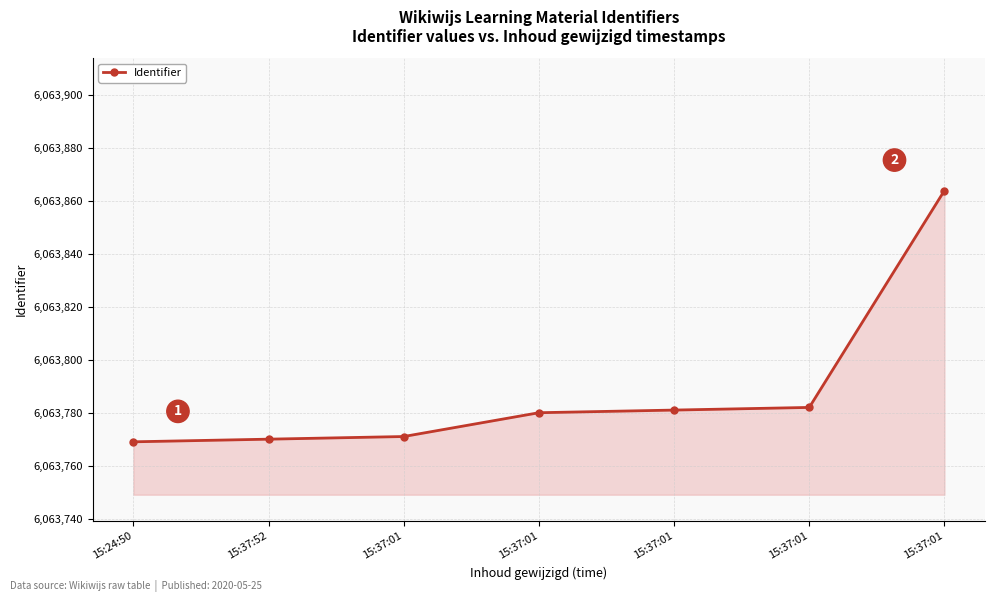

How many distinct data groups are displayed?

1